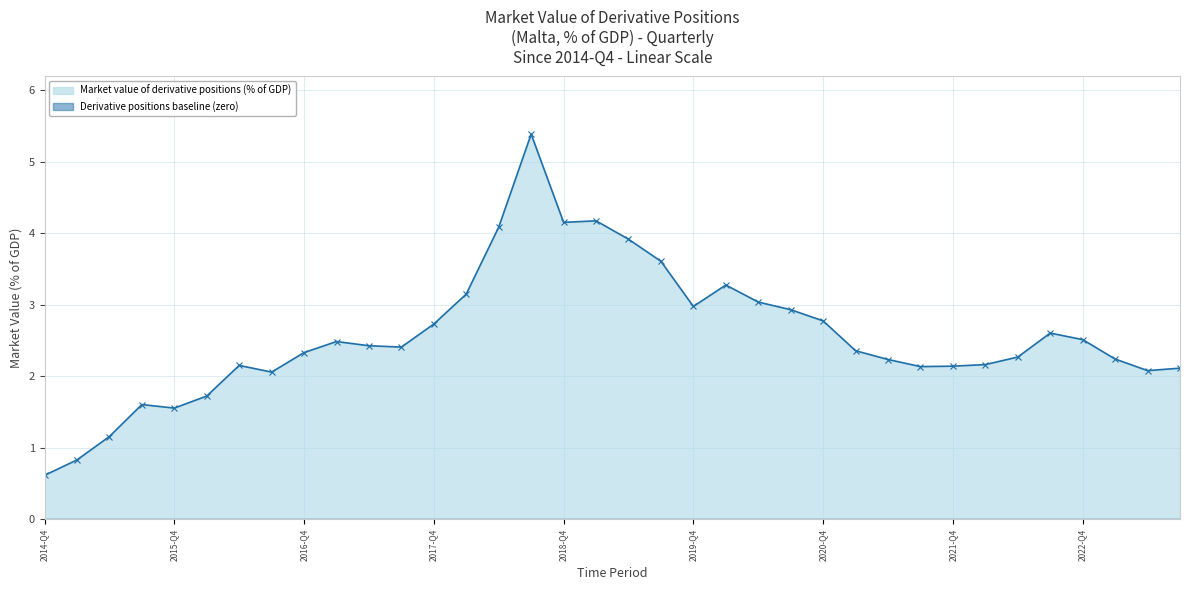

What is the change in value from 2020-Q1 to 2023-Q2?

-1.2